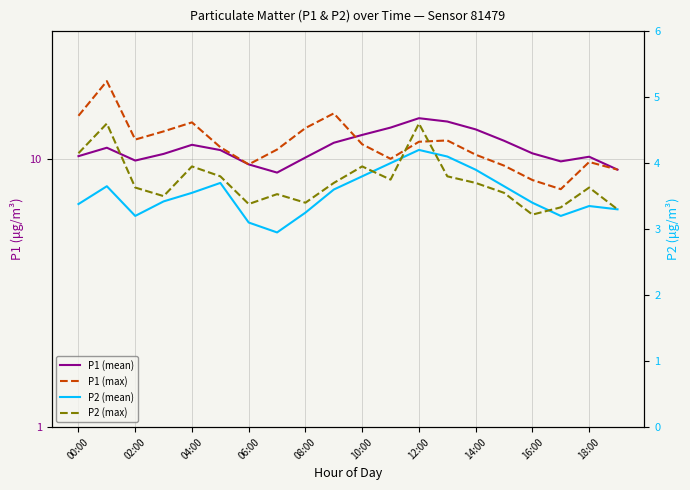

True or false: P2 (mean) and P1 (mean) cross at least once.

False